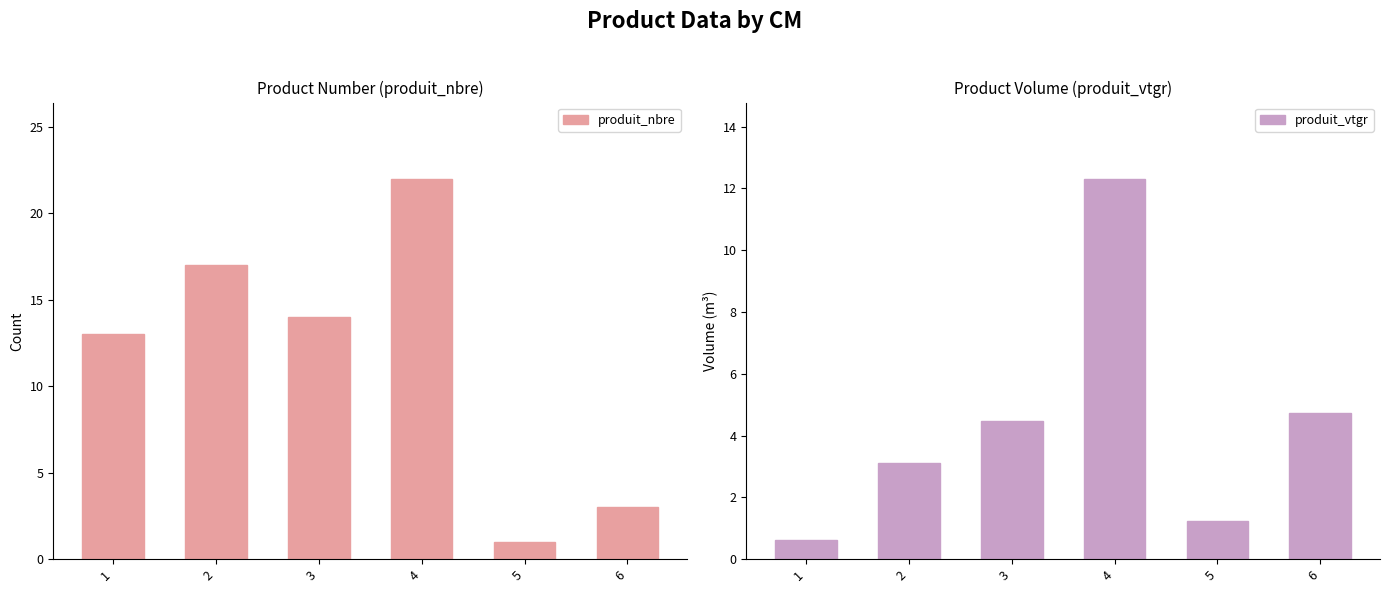

Rank the series by their maximum value, from highest to lowest.

produit_nbre, produit_vtgr